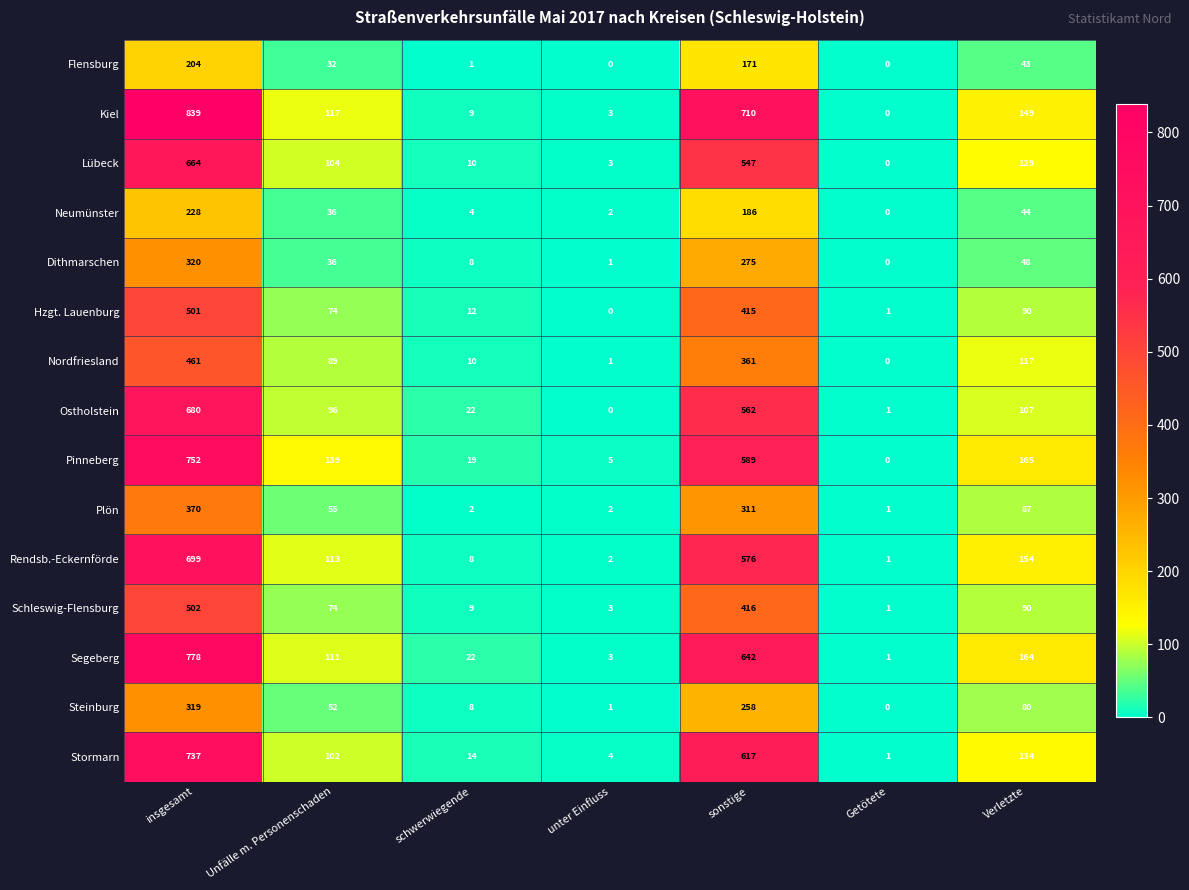

How many distinct data groups are displayed?

15